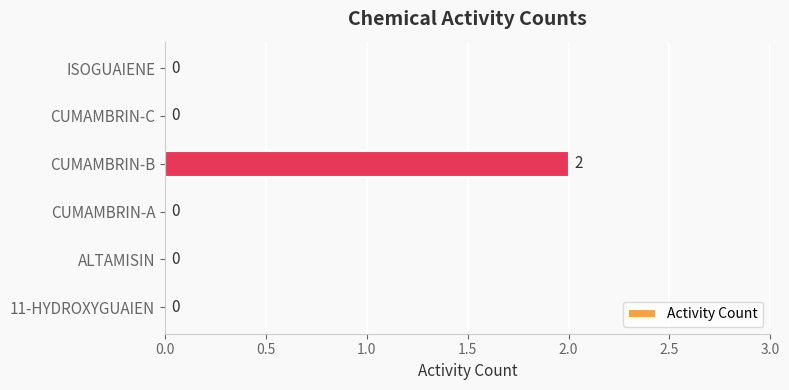

How many positive values are there?

1